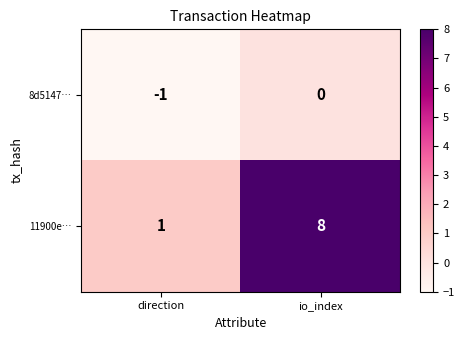

Between direction and io_index, which series saw the biggest shift?

11900e…